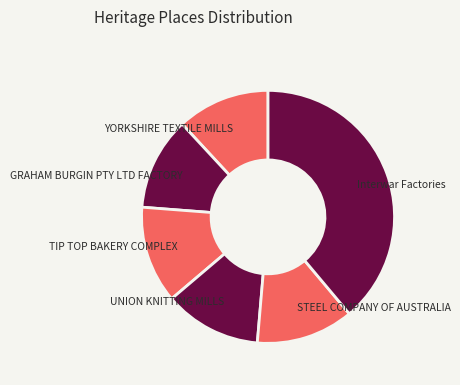

Between UNION KNITTING MILLS and Interwar Factories, which is larger?

Interwar Factories